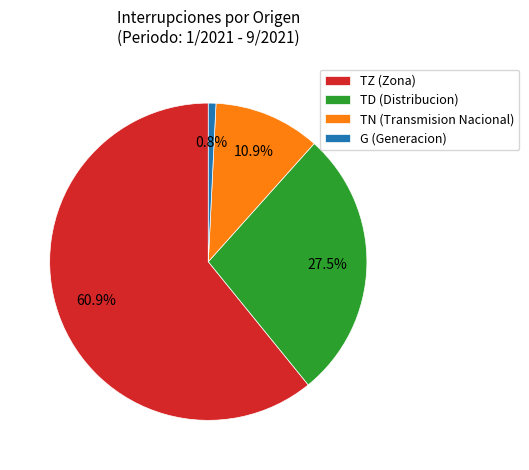

Count the number of slices in the pie.

4